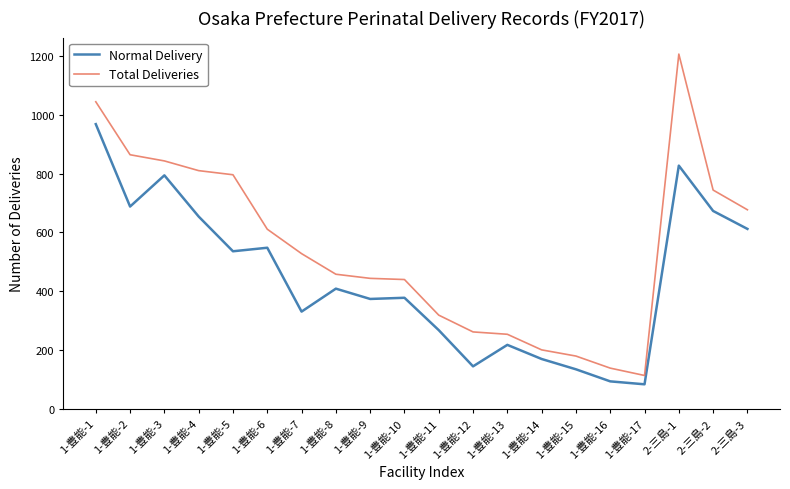

What is the difference between the highest and lowest values at 1-豊能-4?

156